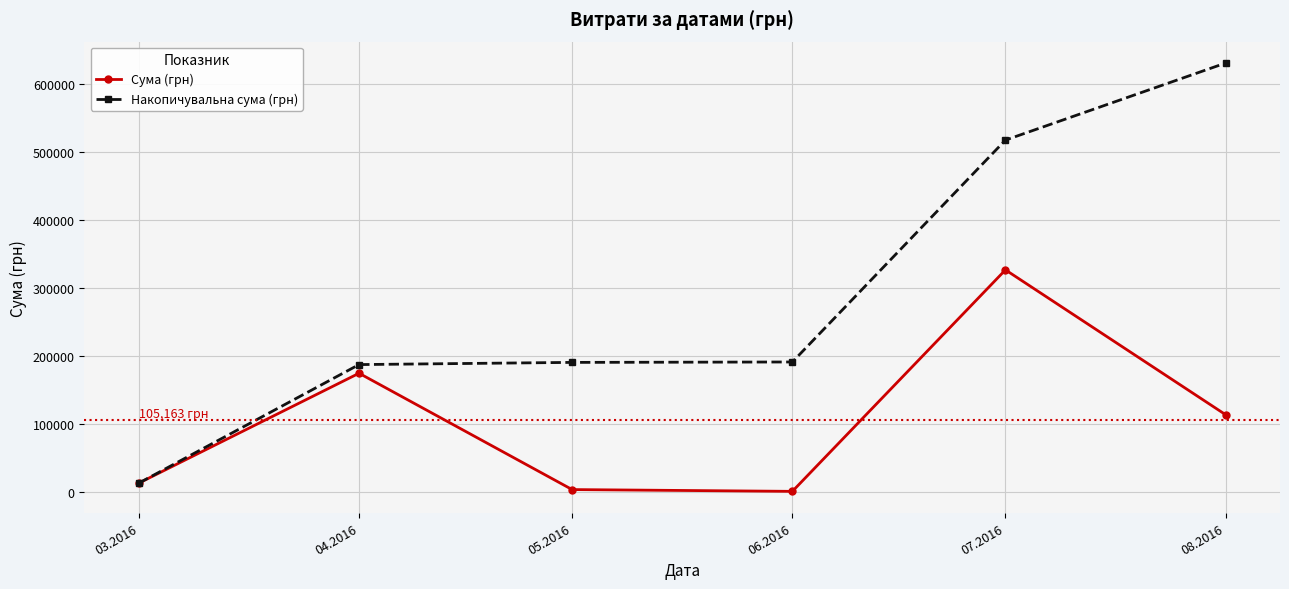

At which label does Сума (грн) first exceed 113398?

04.2016